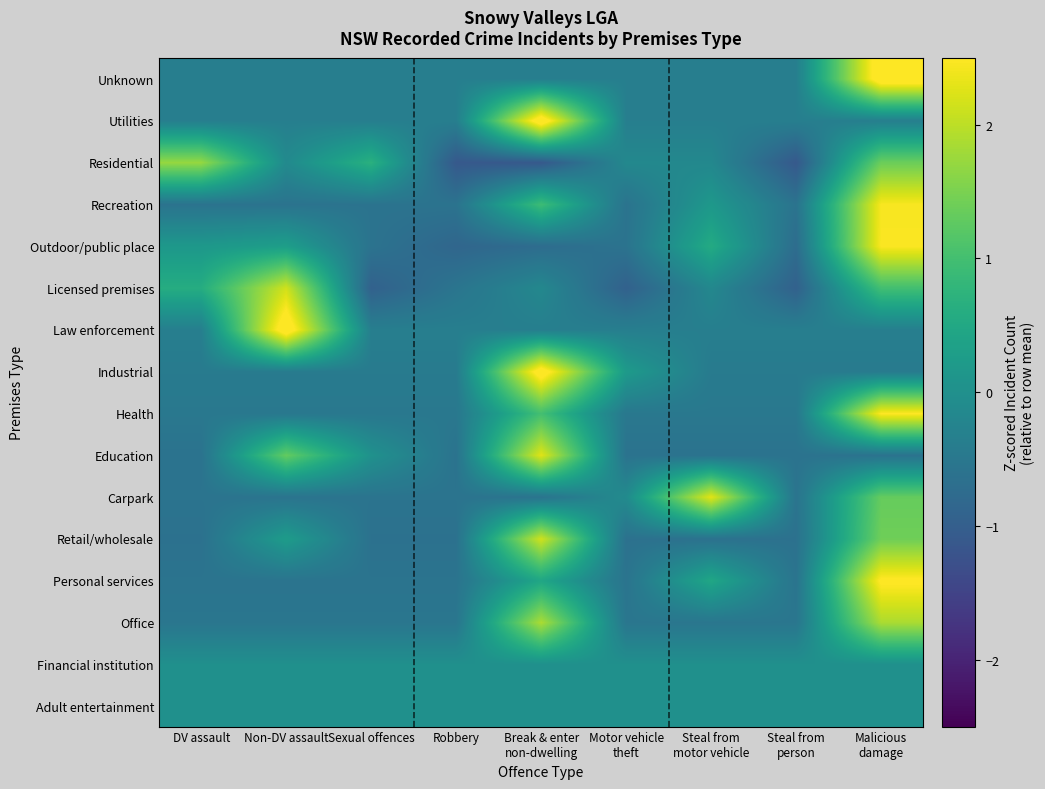

At Steal from person, list the series in order from smallest to largest.

Residential, Licensed premises, Outdoor/public place, Retail/wholesale, Education, Recreation, Carpark, Personal services, Office, Health, Industrial, Law enforcement, Unknown, Utilities, Adult entertainment, Financial institution